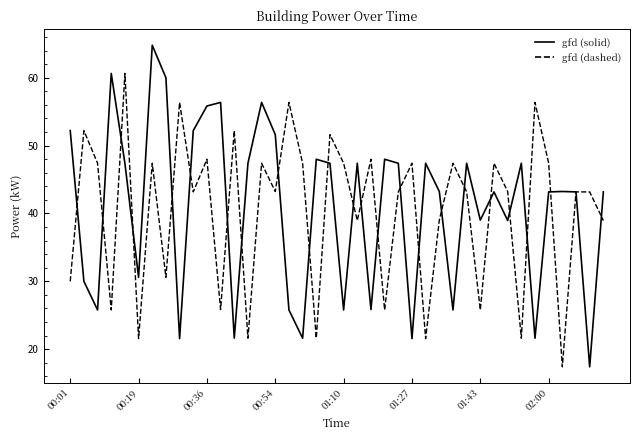

What is the maximum value shown in the chart?

64.8